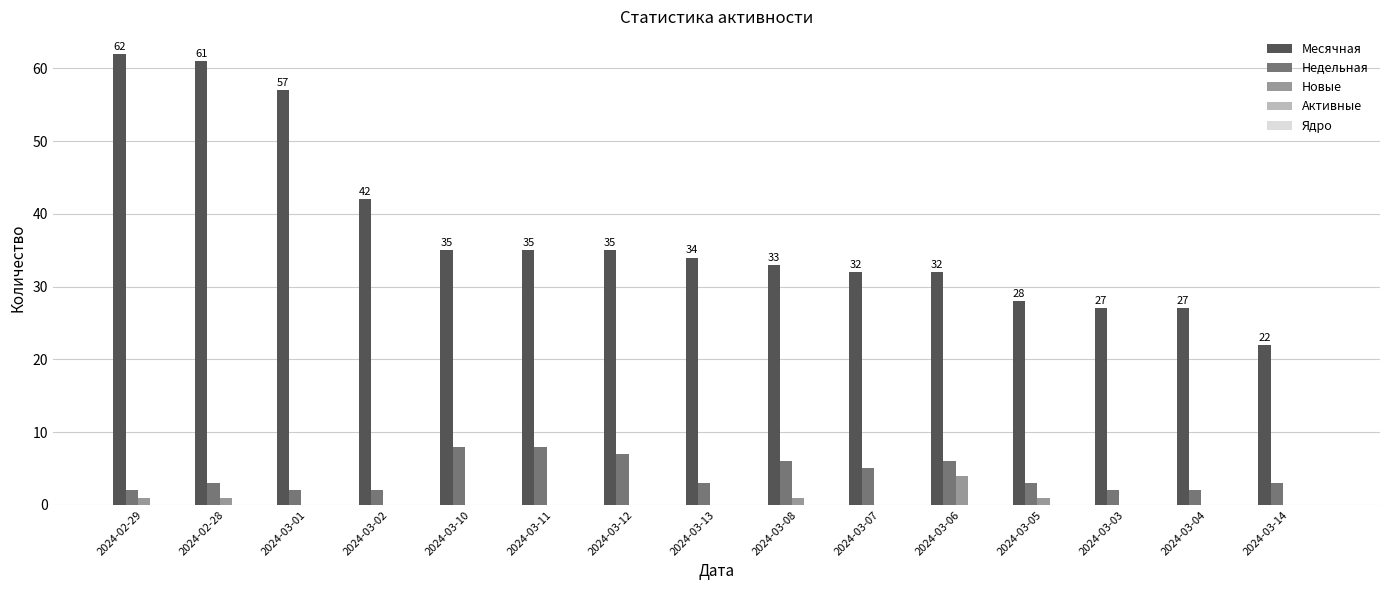

What is the sum of all Новые values?

8